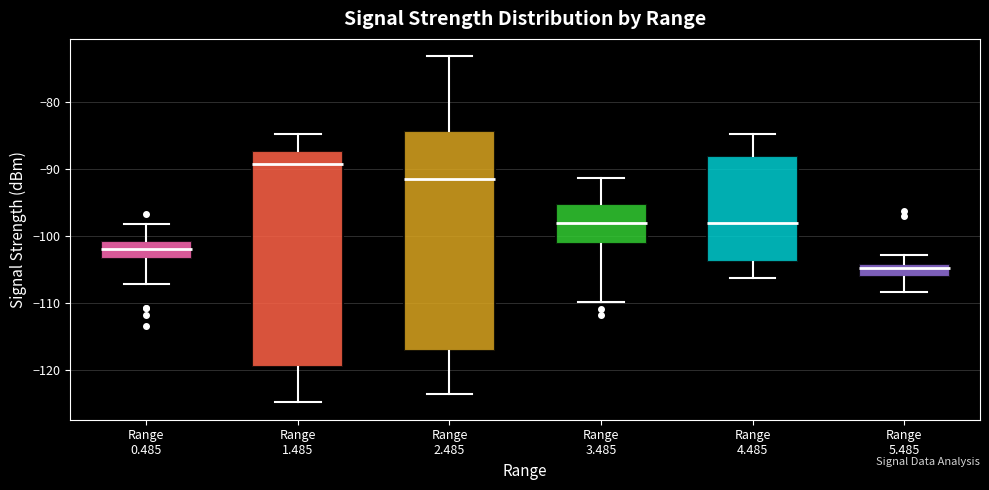

Reading left to right, transcribe this box plot: for each box, give where its median line is, the range the box spans, and where its two whiskers end, as read against the y-axis. The values are not printed on the chart, so give them approximately, as read against the axis.

Range 0.485: median -102, box -103 to -101, whiskers -107 to -98
Range 1.485: median -89, box -119 to -87, whiskers -125 to -85
Range 2.485: median -91, box -117 to -84, whiskers -124 to -73
Range 3.485: median -98, box -101 to -95, whiskers -110 to -91
Range 4.485: median -98, box -104 to -88, whiskers -106 to -85
Range 5.485: median -105, box -106 to -104, whiskers -108 to -103